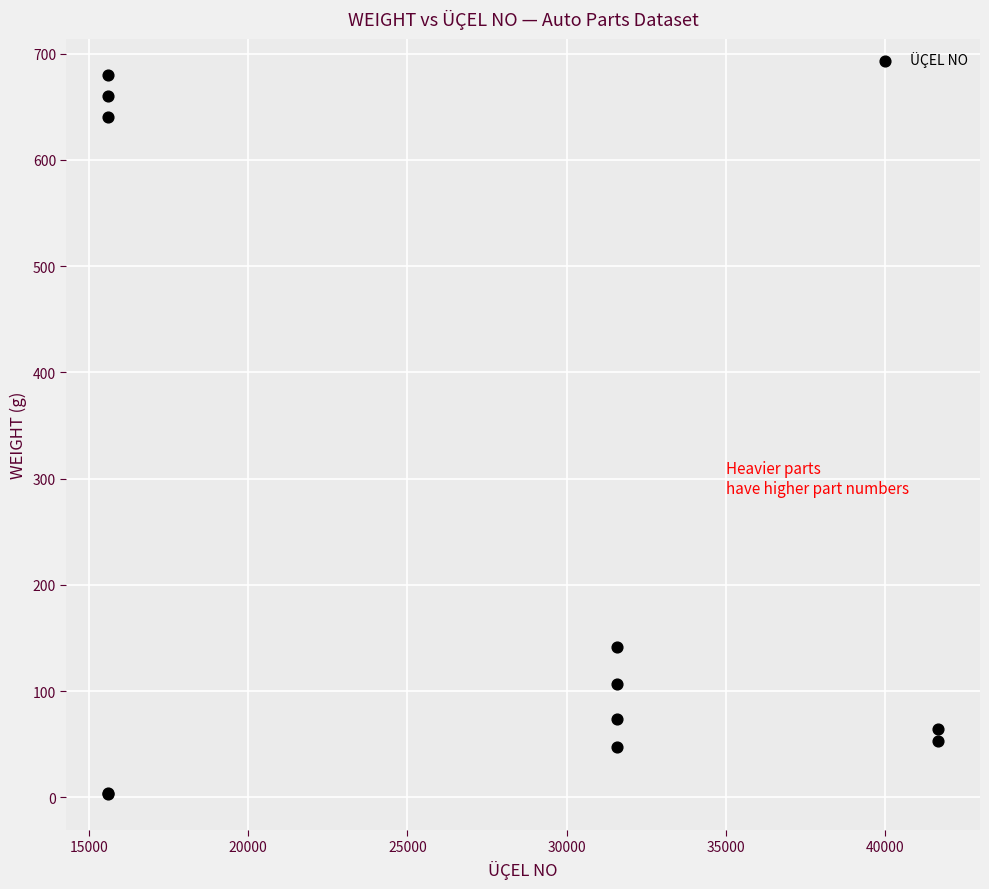

What Y value in the scatter plot is closest to 341?

141